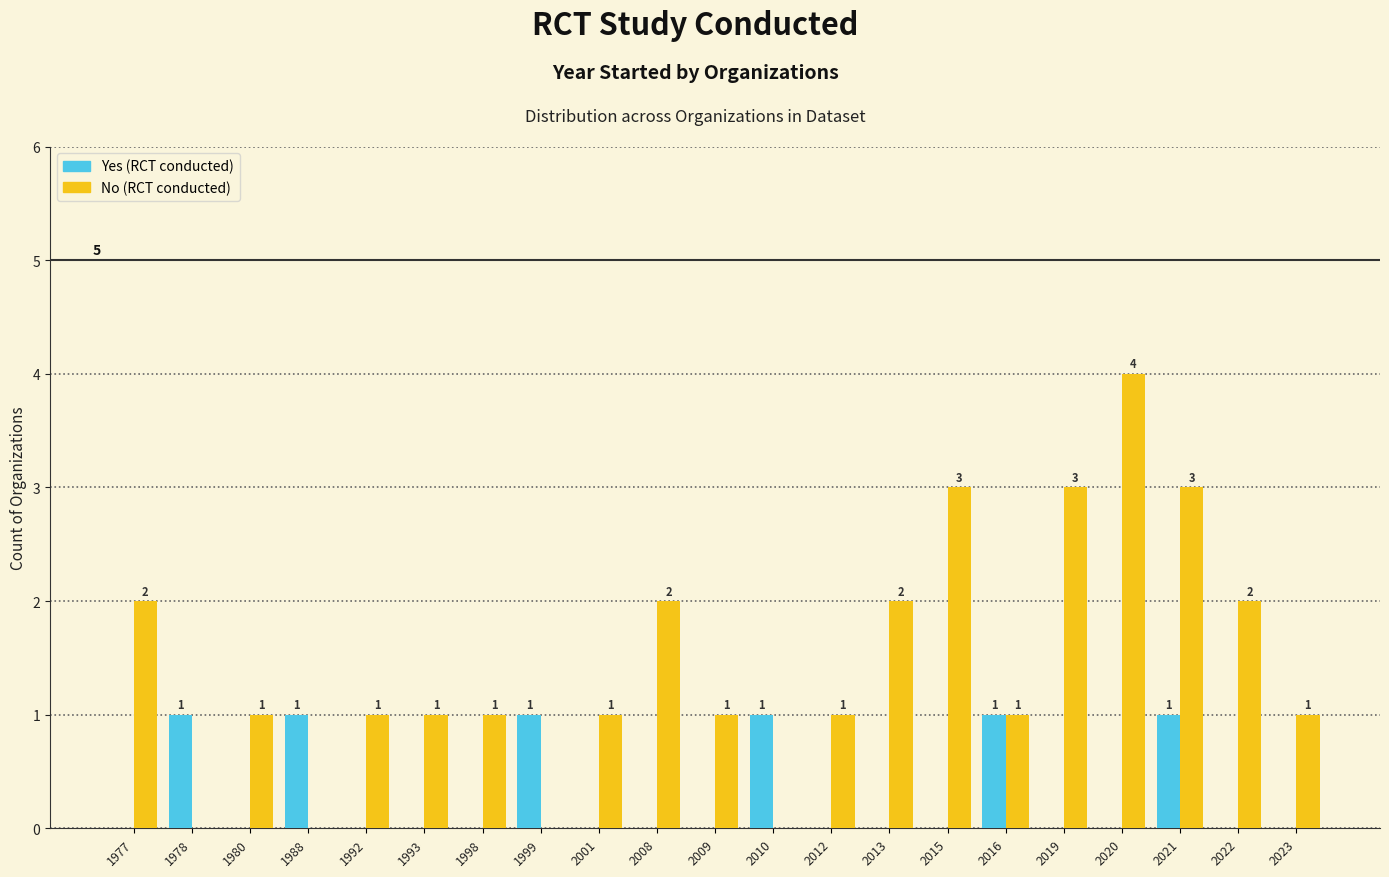

At which label does No (RCT conducted) reach its peak?

2020